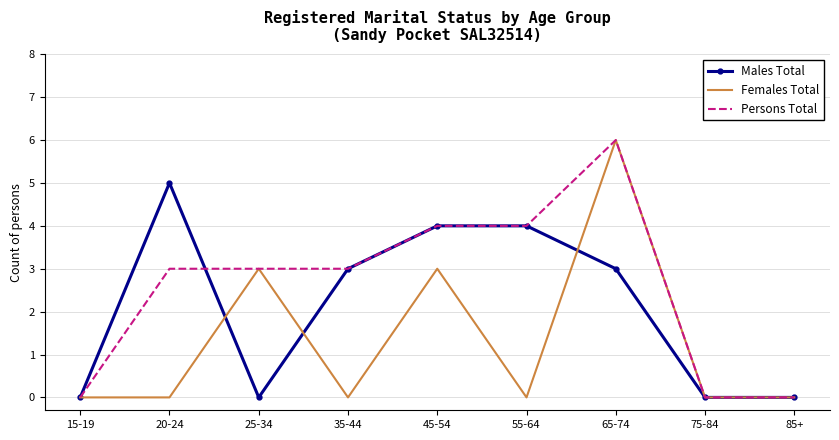

List the series in order of their overall mean, lowest first.

Females Total, Males Total, Persons Total